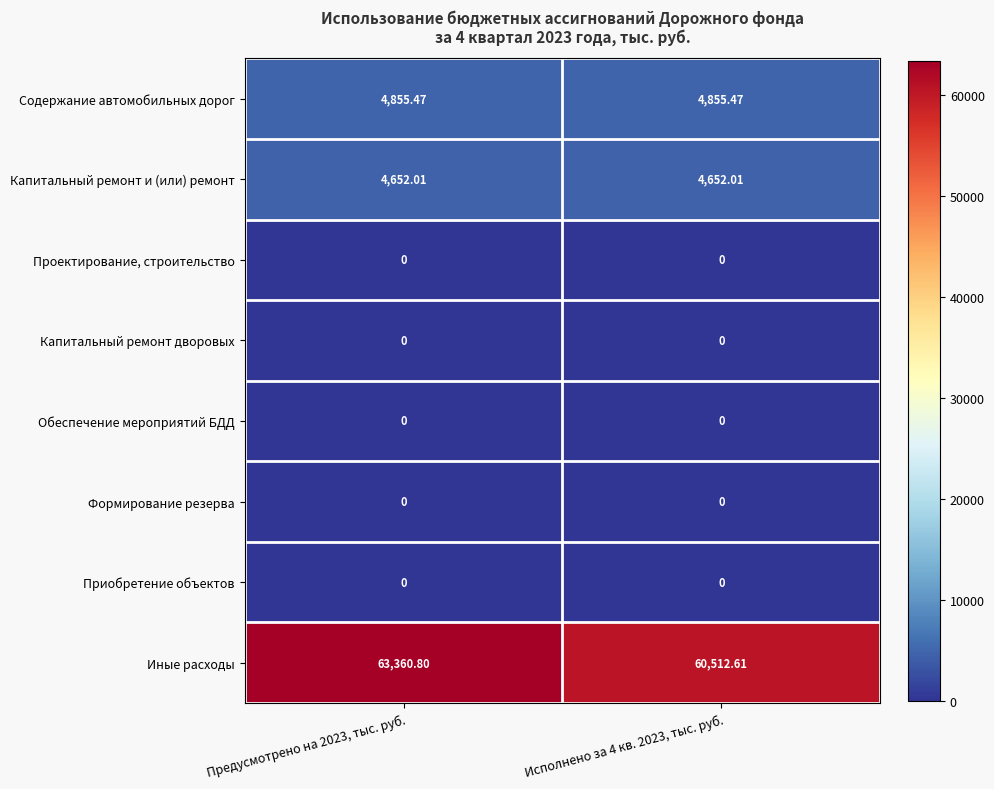

Which series changed the most between Предусмотрено на 2023, тыс. руб. and Исполнено за 4 кв. 2023, тыс. руб.?

Иные расходы